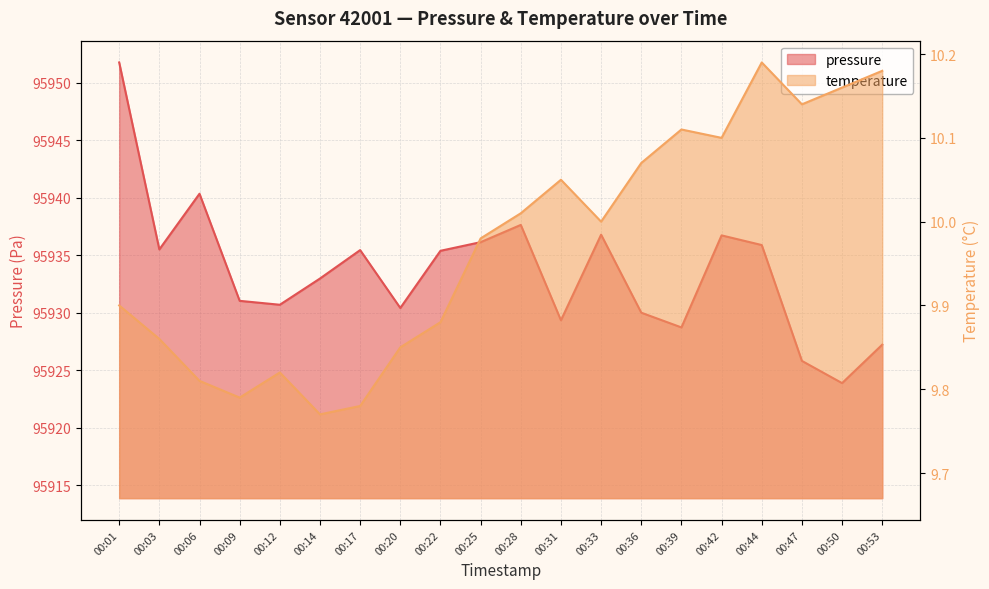

At which category does the chart reach its minimum across all series?

00:14